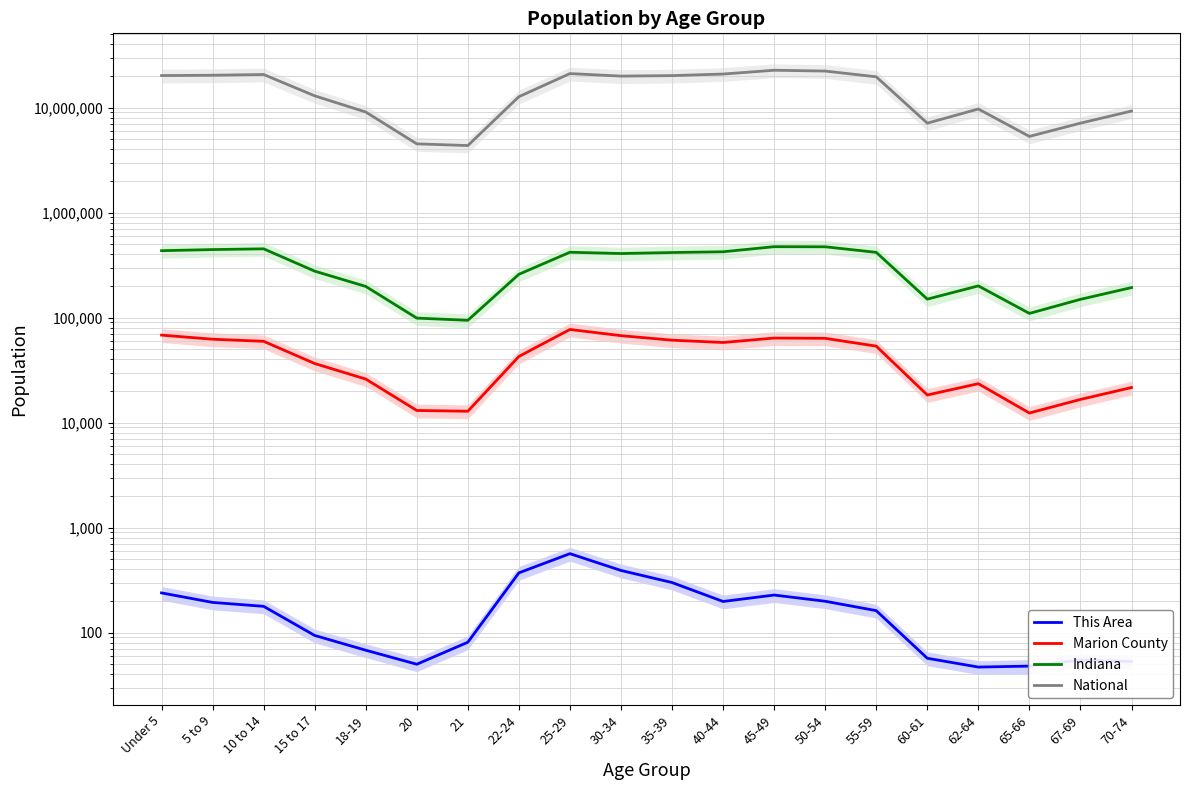

What is the difference between the highest and lowest values at 55-59?

19664643